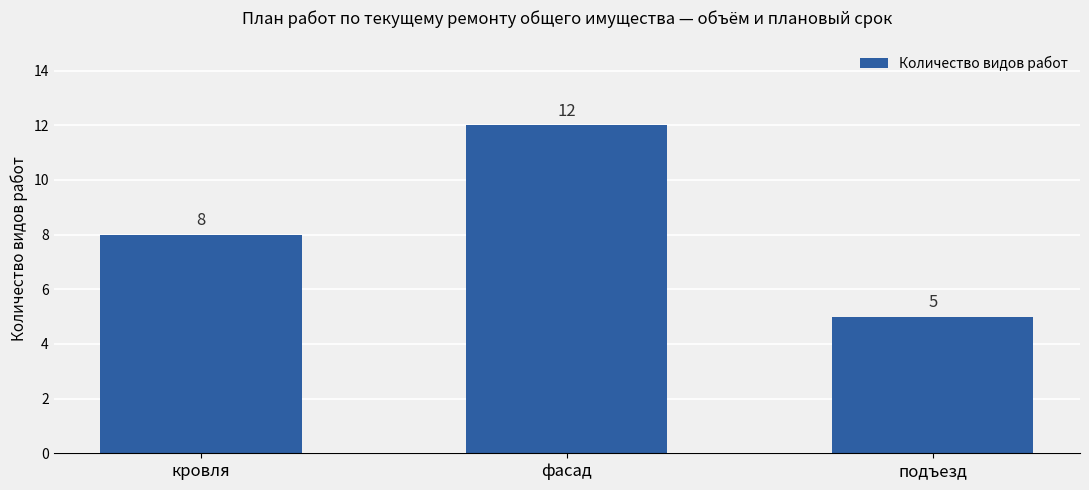

The chart shows a value of 20 at фасад. True or false?

False